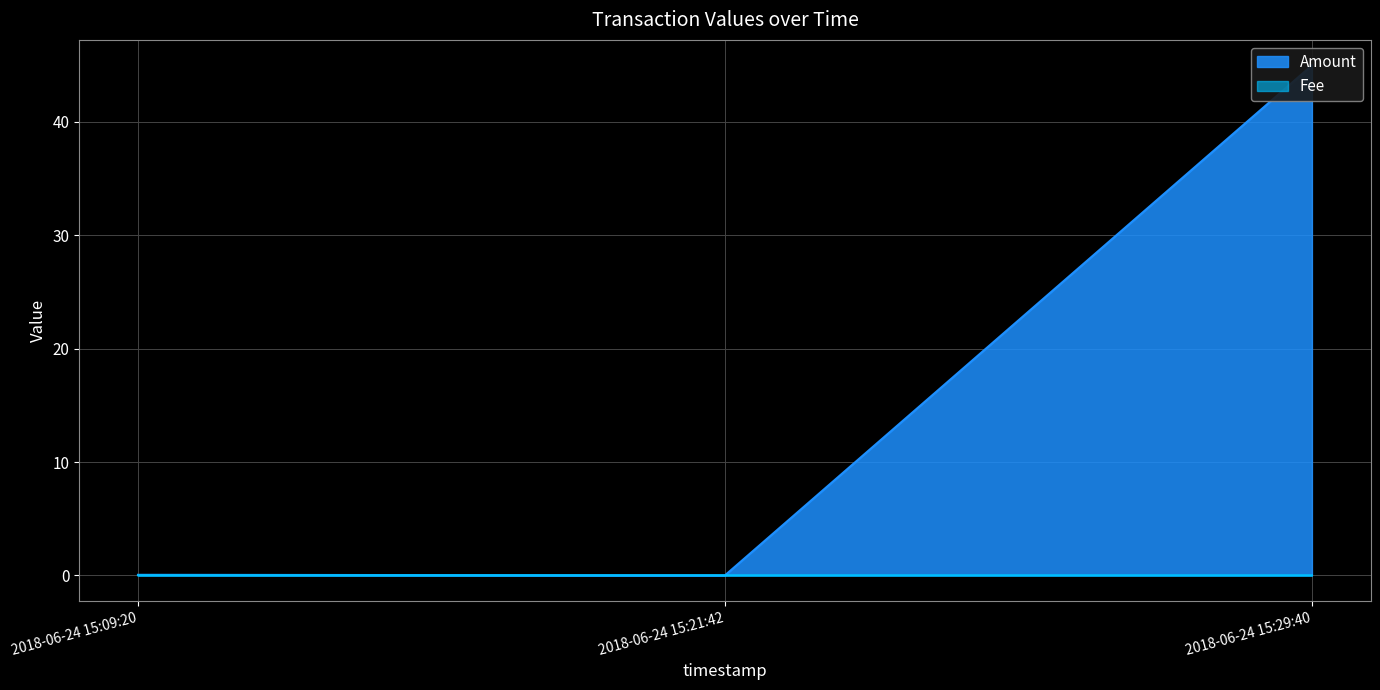

At which category is the sum across all series the highest?

2018-06-24 15:29:40